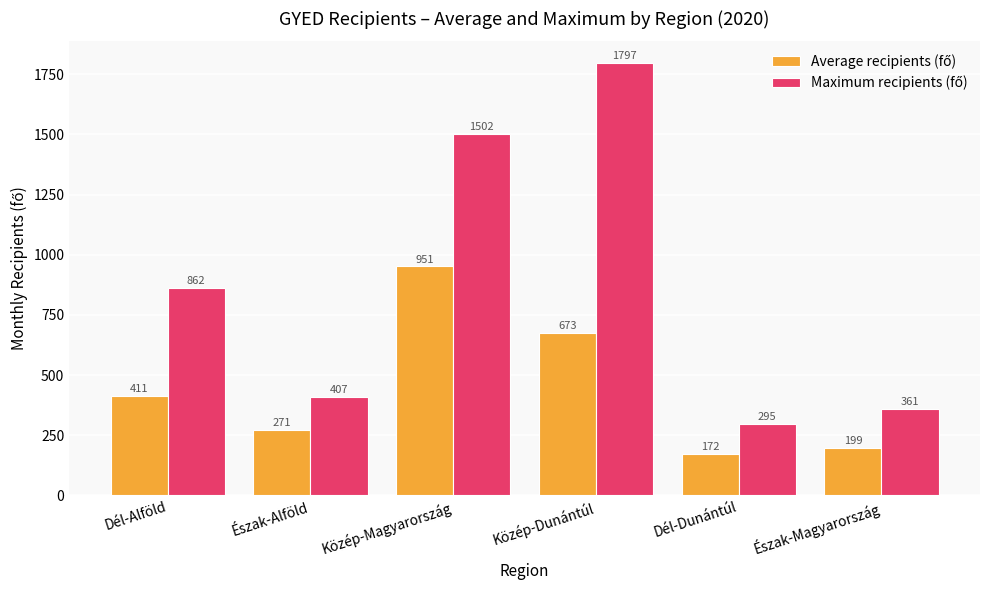

What is the maximum value shown in the chart?

1797.1